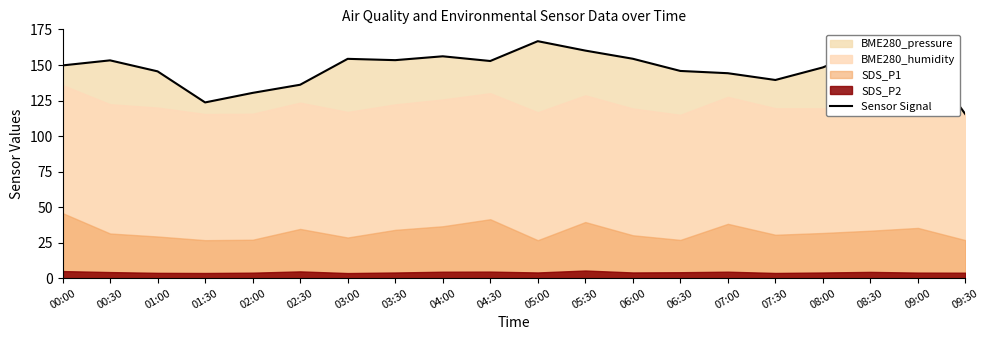

List the labels in order of value, smallest first.

09:30, 01:30, 02:00, 02:30, 07:30, 07:00, 01:00, 06:30, 08:00, 00:00, 04:30, 00:30, 03:30, 03:00, 06:00, 04:00, 05:30, 09:00, 08:30, 05:00